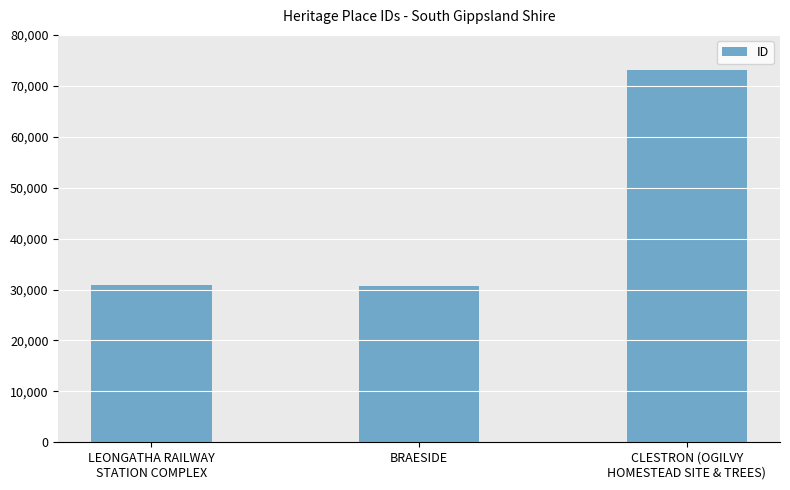

What is the difference between the maximum and second lowest values?

42273